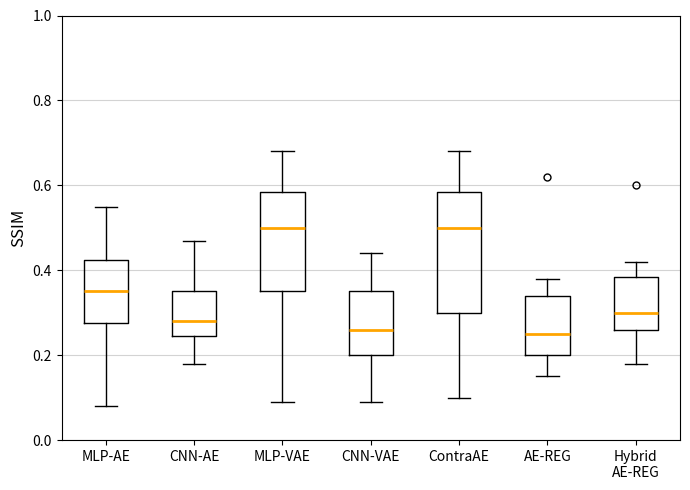

Which box is the tallest, from its lower edge to its upper edge?

ContraAE